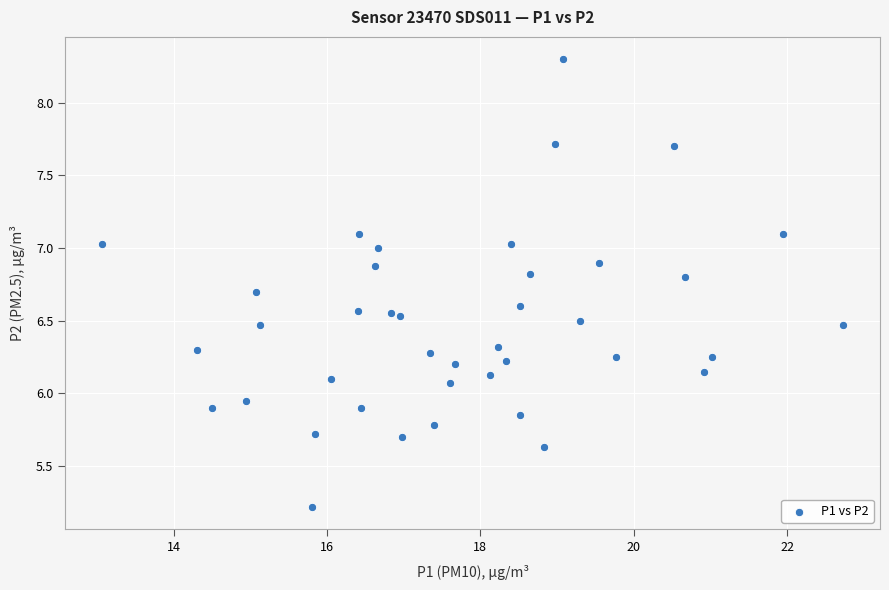

What is the range of Y values (max minus min)?

3.1